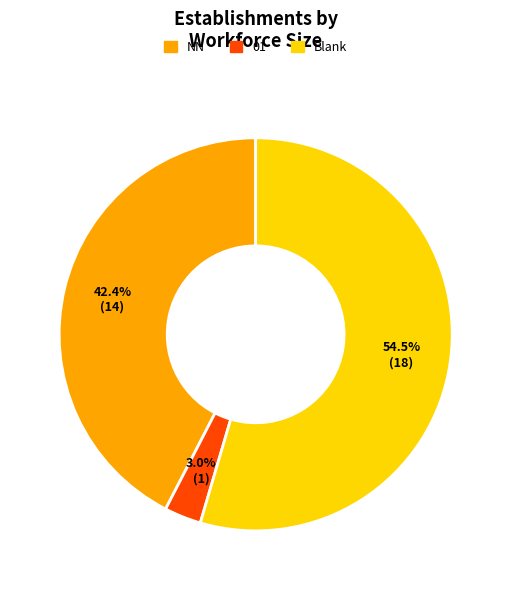

Is there any slice that represents more than half of the pie?

Yes